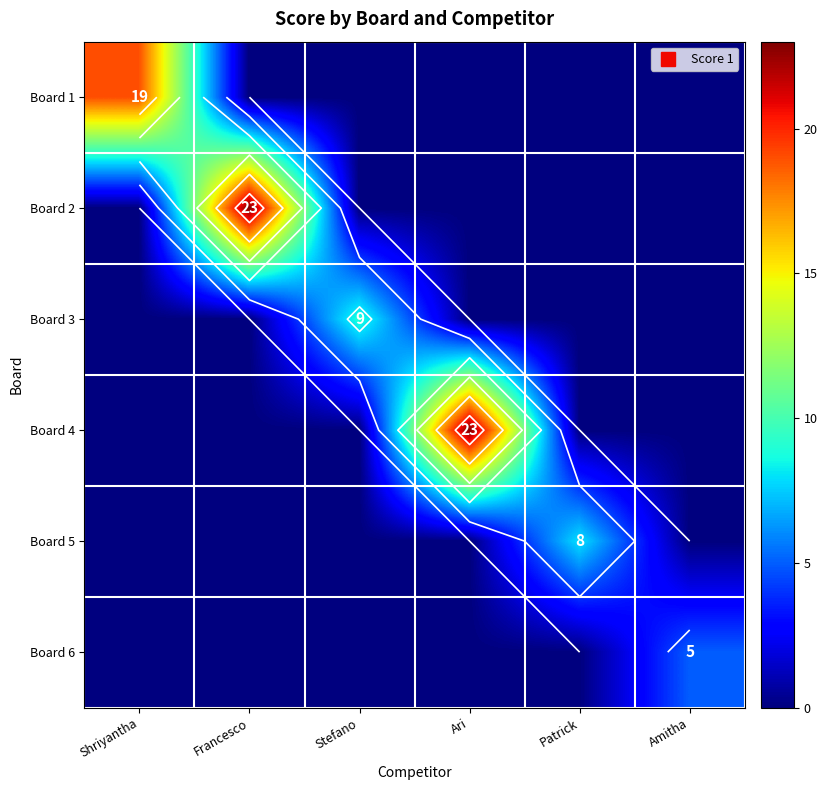

What is the difference between the highest and lowest values at Patrick?

8